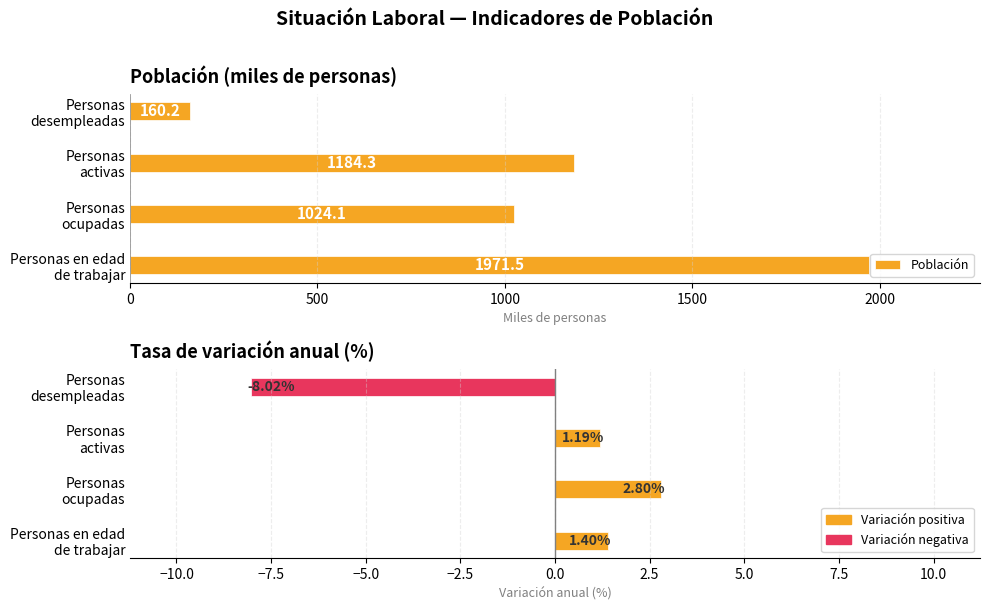

How many series are shown in this chart?

2